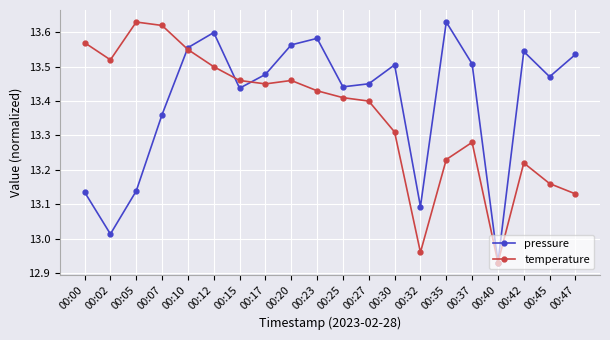

True or false: pressure has a value of 13.5 at 00:27.

True